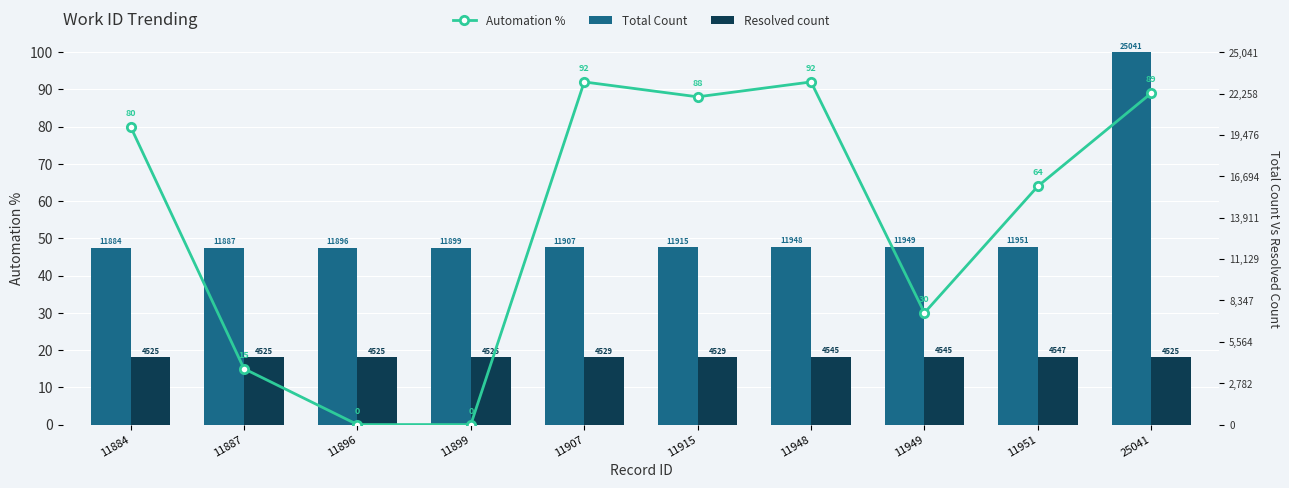

Are the bars grouped side by side (vs. stacked)?

Yes